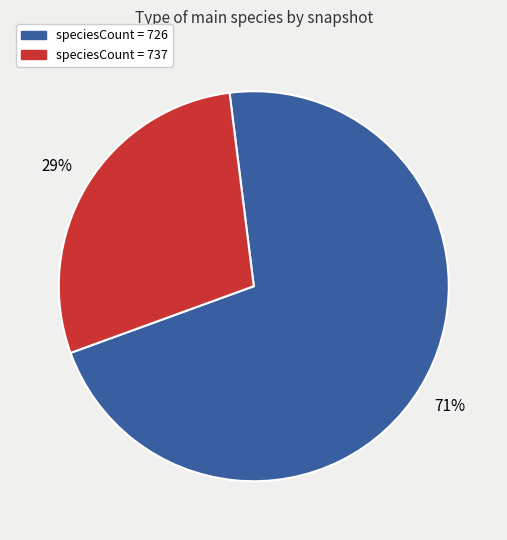

Does any single category account for the majority?

Yes